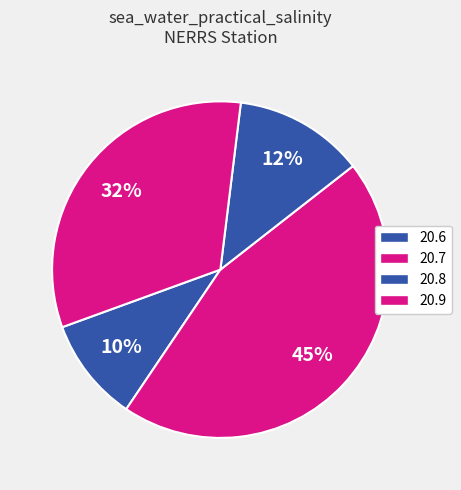

Count the number of slices in the pie.

4